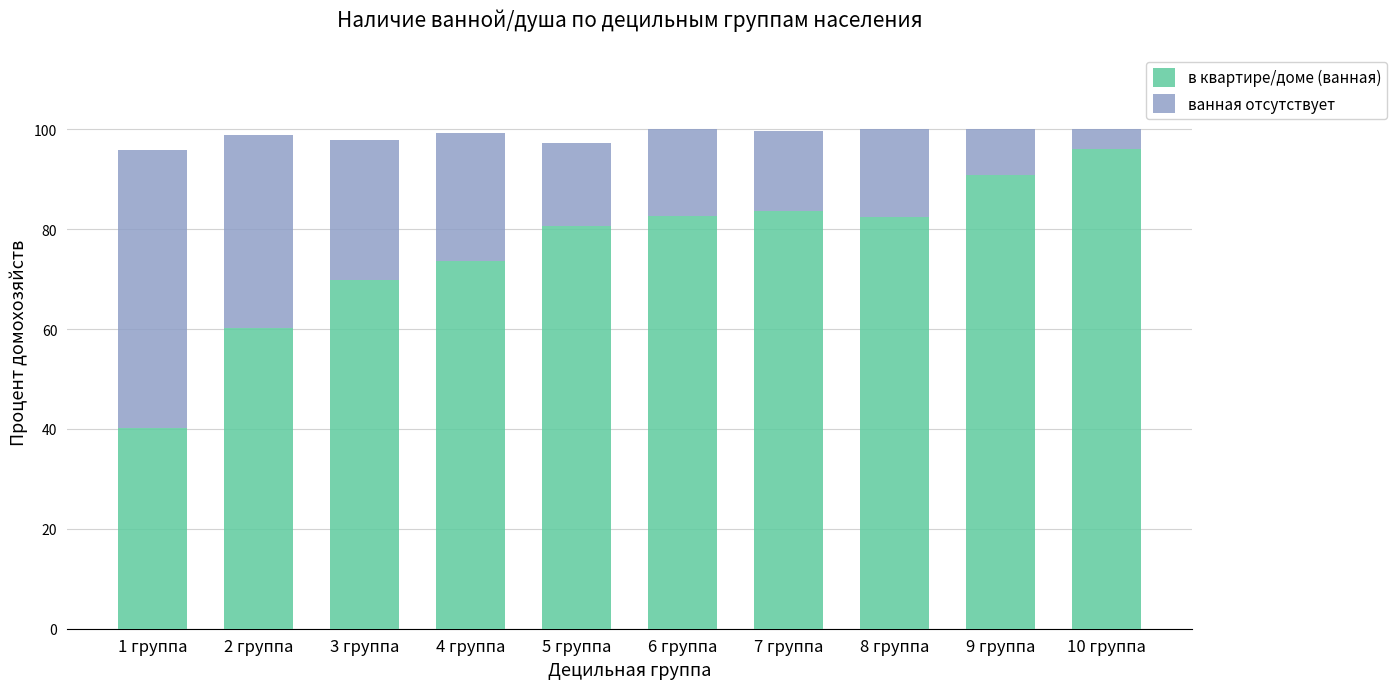

How many distinct data groups are displayed?

2